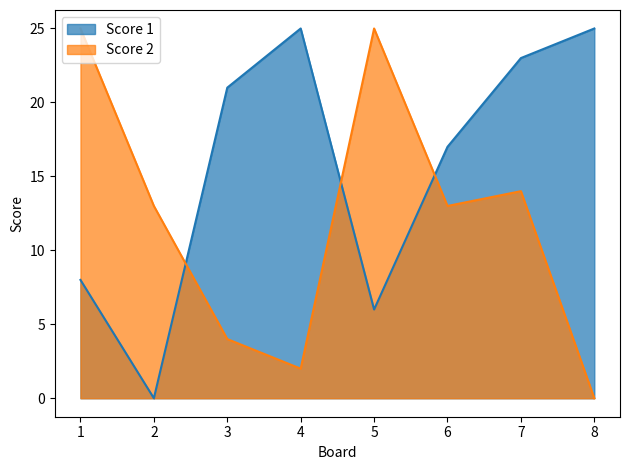

Which series changed the most between 6 and 7?

Score 1